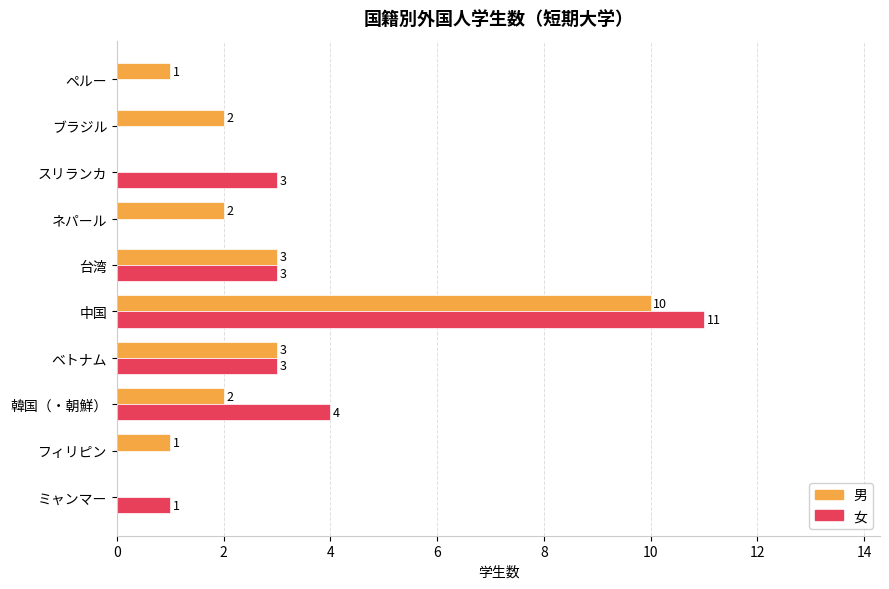

Is the value of 女 at 台湾 greater than the value of 男 at ミャンマー?

Yes